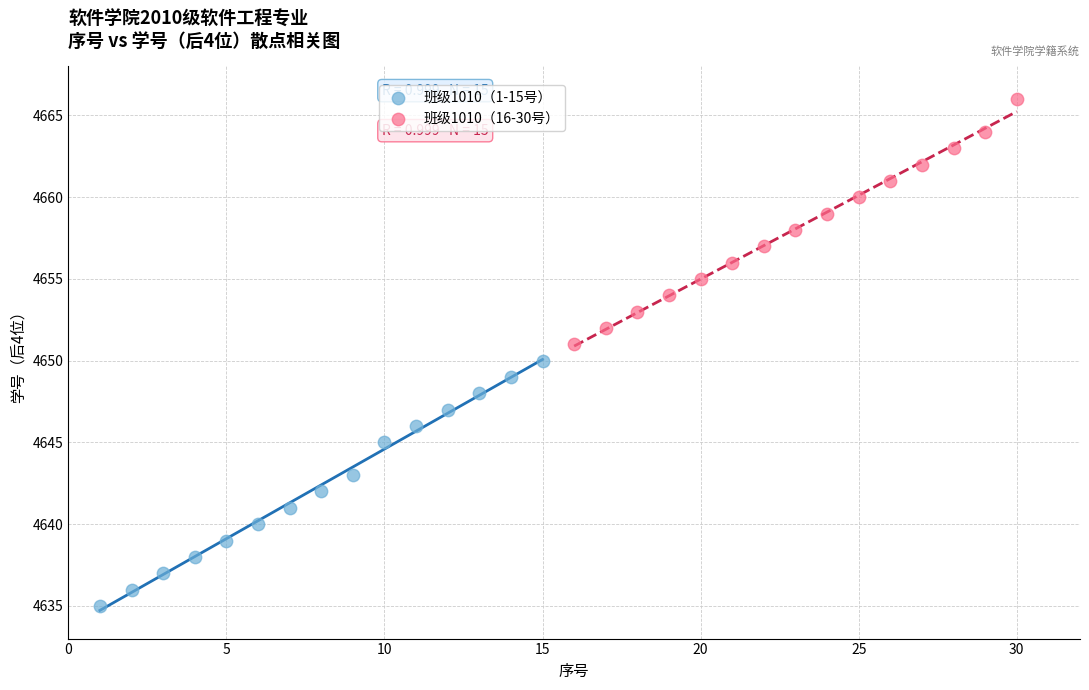

Which series reaches the minimum Y coordinate?

班级1010（1-15号）